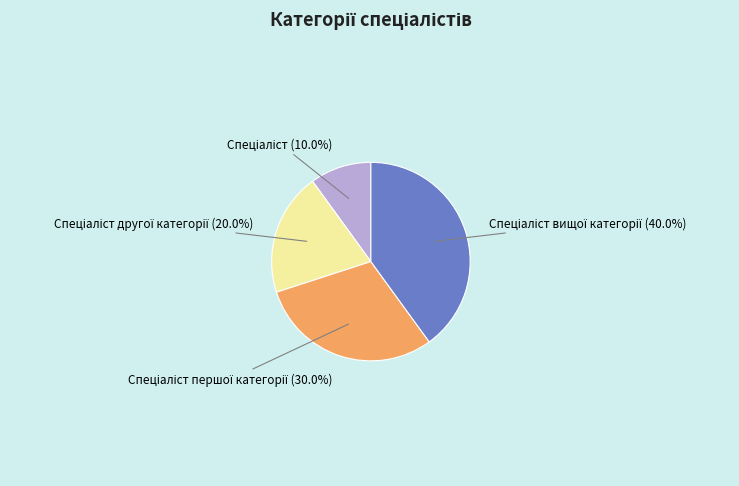

Does any single category account for the majority?

No